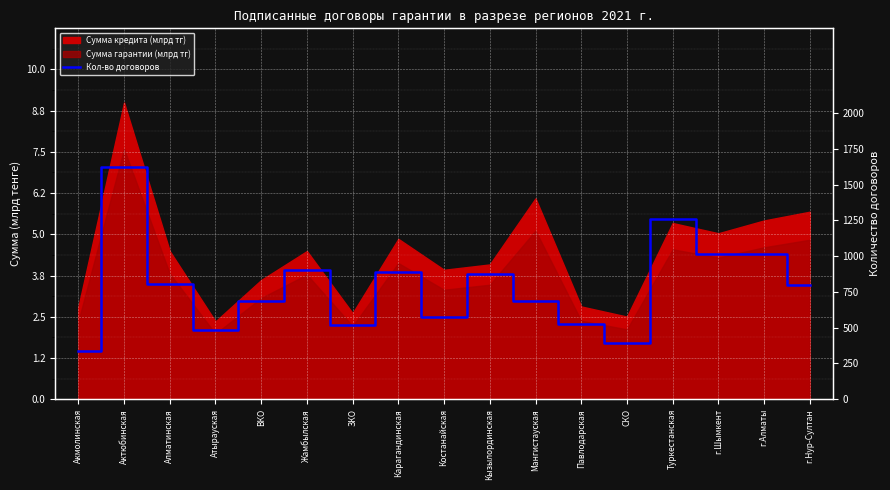

True or false: the data has more than 1 interior local peaks.

True